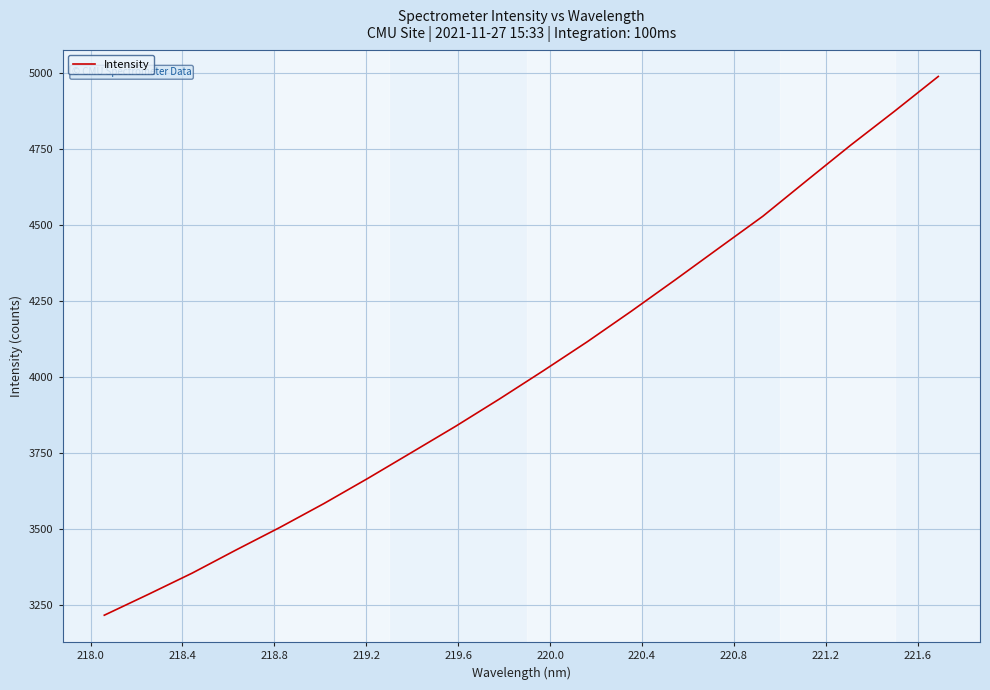

What is the difference between the maximum and minimum values?

1770.4